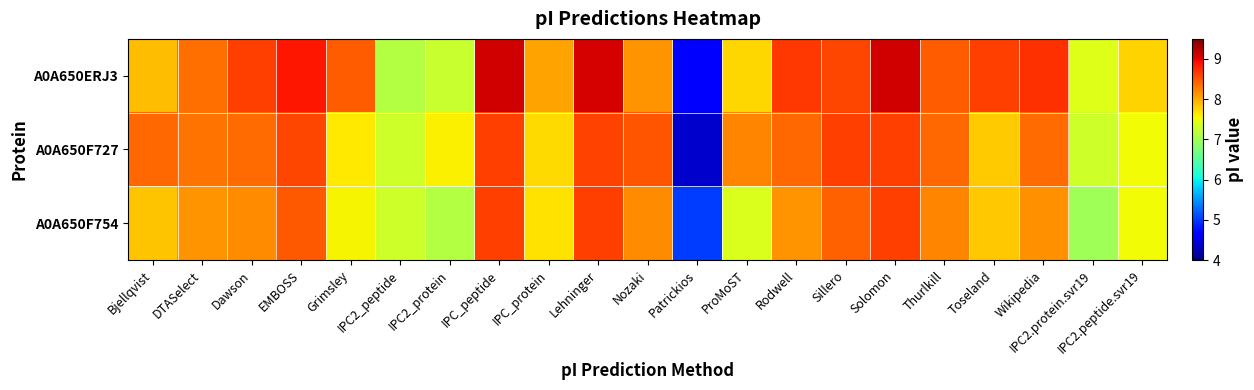

Reading left to right, transcribe all the data shown in this chart.

A0A650ERJ3: Bjellqvist=7.9	DTASelect=8.3	Dawson=8.6	EMBOSS=8.9	Grimsley=8.5	IPC2_peptide=7.1	IPC2_protein=7.2	IPC_peptide=9.1	IPC_protein=8.1	Lehninger=9.1	Nozaki=8.1	Patrickios=4.7	ProMoST=7.7	Rodwell=8.7	Sillero=8.6	Solomon=9.1	Thurlkill=8.4	Toseland=8.6	Wikipedia=8.7	IPC2.protein.svr19=7.4	IPC2.peptide.svr19=7.8
A0A650F727: Bjellqvist=8.4	DTASelect=8.3	Dawson=8.4	EMBOSS=8.6	Grimsley=7.6	IPC2_peptide=7.3	IPC2_protein=7.6	IPC_peptide=8.6	IPC_protein=7.7	Lehninger=8.6	Nozaki=8.5	Patrickios=4.4	ProMoST=8.2	Rodwell=8.4	Sillero=8.6	Solomon=8.6	Thurlkill=8.4	Toseland=7.8	Wikipedia=8.4	IPC2.protein.svr19=7.3	IPC2.peptide.svr19=7.5
A0A650F754: Bjellqvist=7.9	DTASelect=8.1	Dawson=8.2	EMBOSS=8.5	Grimsley=7.6	IPC2_peptide=7.3	IPC2_protein=7.1	IPC_peptide=8.6	IPC_protein=7.7	Lehninger=8.6	Nozaki=8.2	Patrickios=5.0	ProMoST=7.4	Rodwell=8.1	Sillero=8.4	Solomon=8.6	Thurlkill=8.2	Toseland=7.8	Wikipedia=8.2	IPC2.protein.svr19=7.0	IPC2.peptide.svr19=7.5